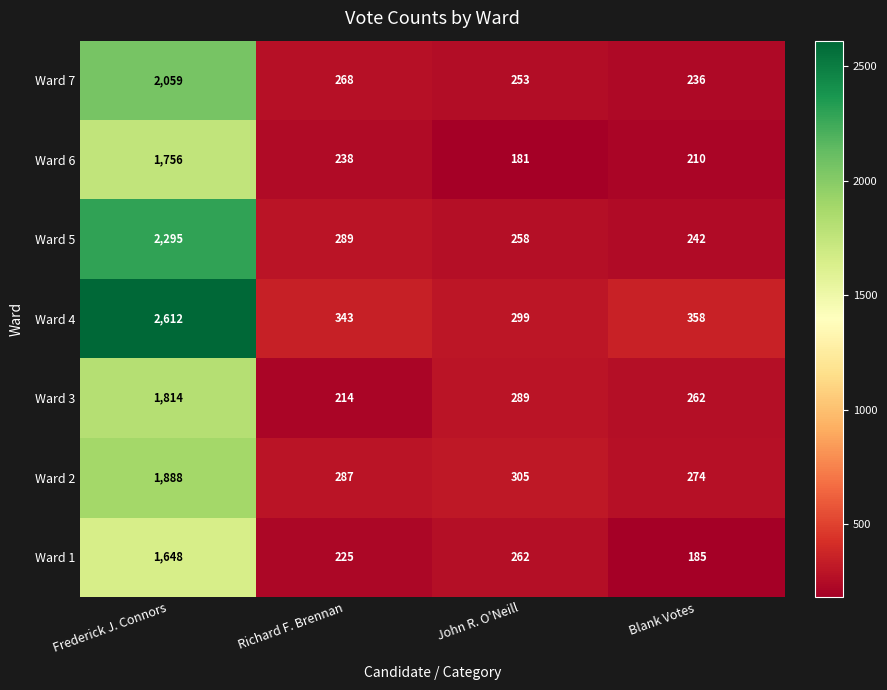

Rank the series at Richard F. Brennan from highest to lowest value.

Ward 4, Ward 5, Ward 2, Ward 7, Ward 6, Ward 1, Ward 3